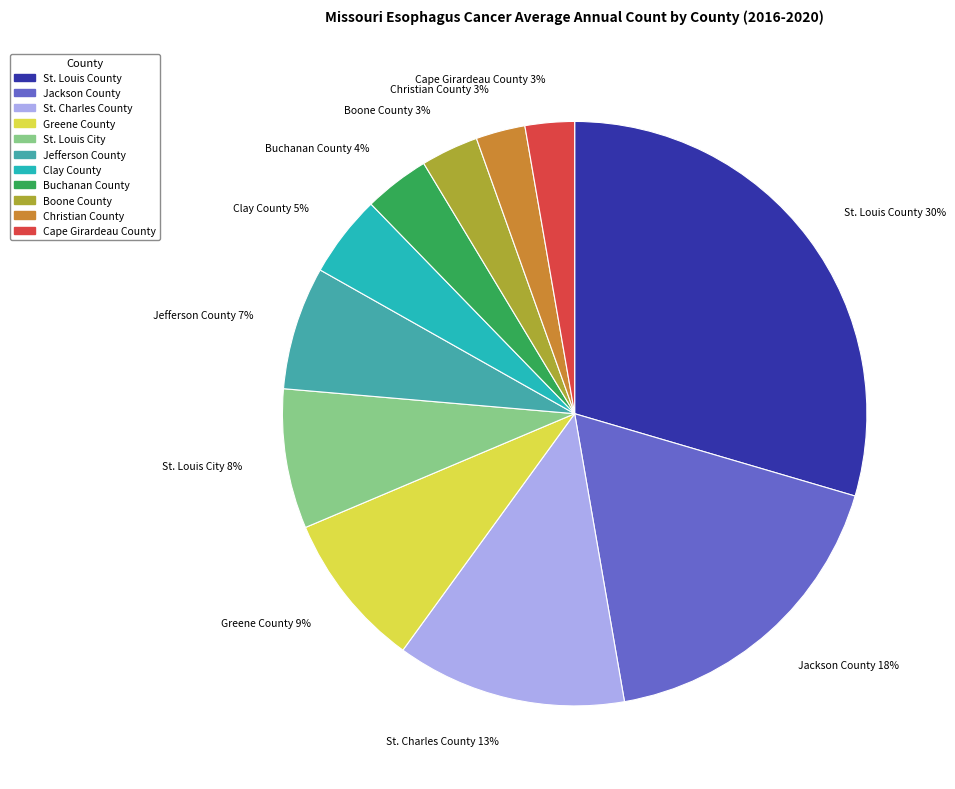

Is it true that Christian County is 8% of the pie?

False